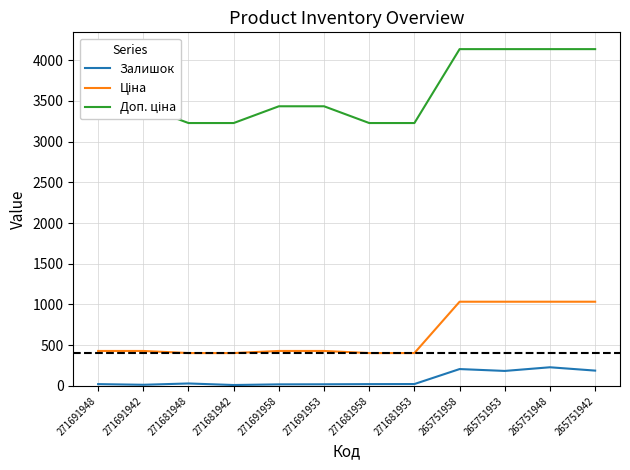

What is the difference between the maximum and minimum values in the Залишок series?

218.0